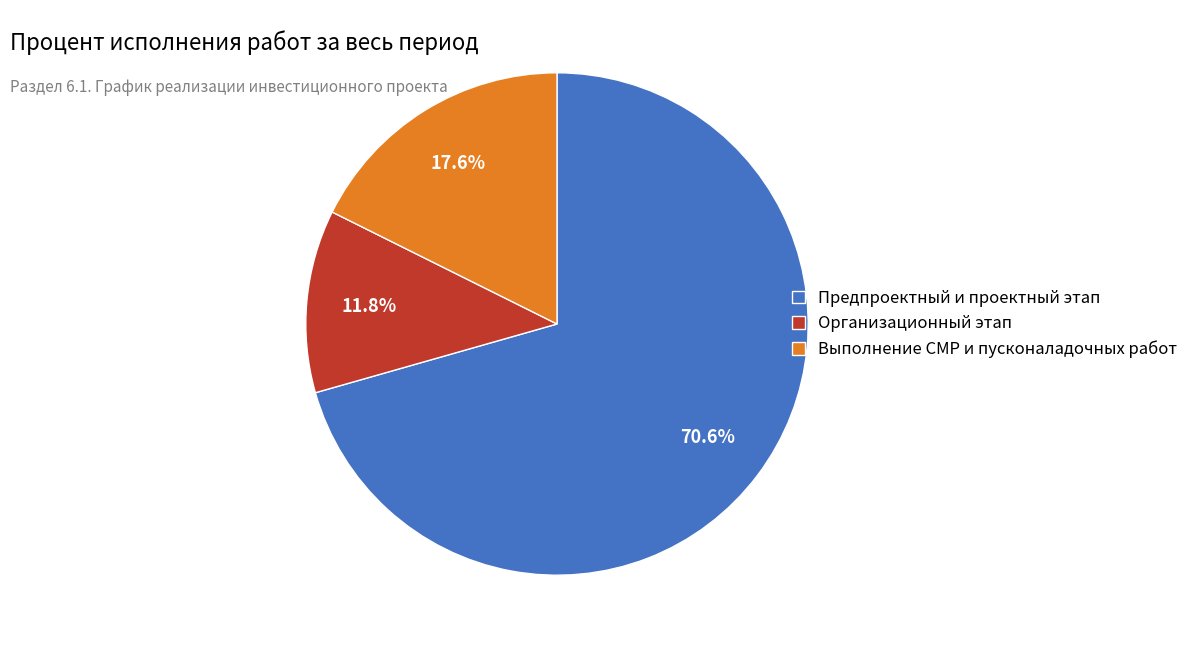

Combined, what portion of the pie is Предпроектный и проектный этап and Организационный этап?

82.4%